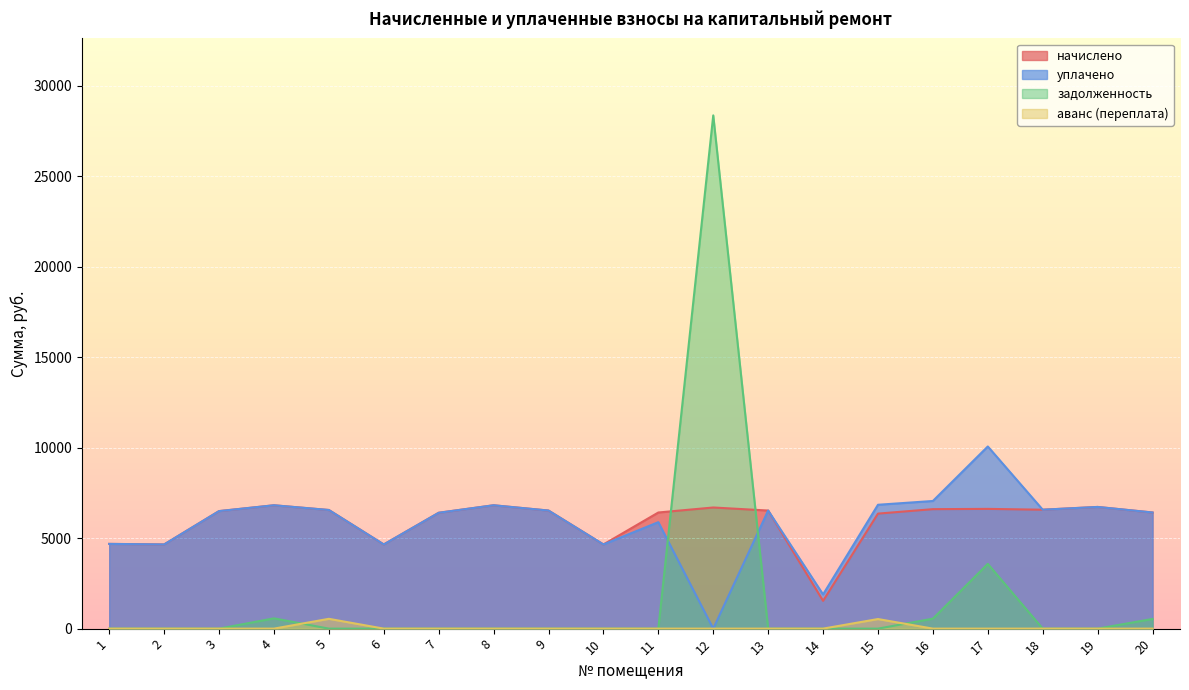

In начислено, how many points are higher than both neighbors (excluding endpoints)?

5